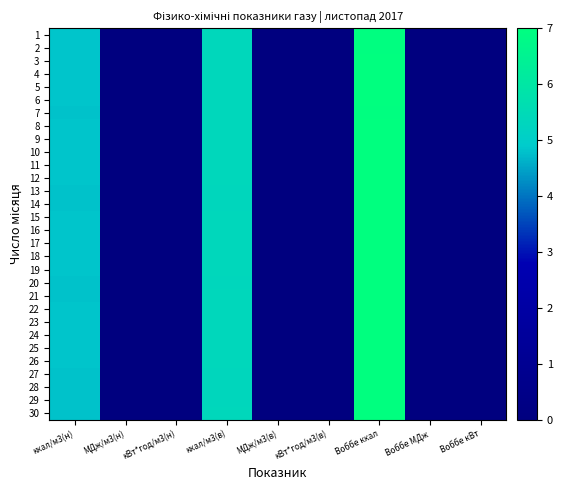

Reading left to right, list all the values displayed in this chart.

1: ккал/м3(н)=4.8	МДж/м3(н)=0.0	кВт*год/м3(н)=0.0	ккал/м3(в)=5.3	МДж/м3(в)=0.0	кВт*год/м3(в)=0.0	Воббе ккал=7.0	Воббе МДж=0.0	Воббе кВт=0.0
2: ккал/м3(н)=4.8	МДж/м3(н)=0.0	кВт*год/м3(н)=0.0	ккал/м3(в)=5.3	МДж/м3(в)=0.0	кВт*год/м3(в)=0.0	Воббе ккал=7.0	Воббе МДж=0.0	Воббе кВт=0.0
3: ккал/м3(н)=4.8	МДж/м3(н)=0.0	кВт*год/м3(н)=0.0	ккал/м3(в)=5.3	МДж/м3(в)=0.0	кВт*год/м3(в)=0.0	Воббе ккал=7.0	Воббе МДж=0.0	Воббе кВт=0.0
4: ккал/м3(н)=4.8	МДж/м3(н)=0.0	кВт*год/м3(н)=0.0	ккал/м3(в)=5.3	МДж/м3(в)=0.0	кВт*год/м3(в)=0.0	Воббе ккал=7.0	Воббе МДж=0.0	Воббе кВт=0.0
5: ккал/м3(н)=4.8	МДж/м3(н)=0.0	кВт*год/м3(н)=0.0	ккал/м3(в)=5.3	МДж/м3(в)=0.0	кВт*год/м3(в)=0.0	Воббе ккал=7.0	Воббе МДж=0.0	Воббе кВт=0.0
6: ккал/м3(н)=4.8	МДж/м3(н)=0.0	кВт*год/м3(н)=0.0	ккал/м3(в)=5.3	МДж/м3(в)=0.0	кВт*год/м3(в)=0.0	Воббе ккал=7.0	Воббе МДж=0.0	Воббе кВт=0.0
7: ккал/м3(н)=4.8	МДж/м3(н)=0.0	кВт*год/м3(н)=0.0	ккал/м3(в)=5.3	МДж/м3(в)=0.0	кВт*год/м3(в)=0.0	Воббе ккал=7.0	Воббе МДж=0.0	Воббе кВт=0.0
8: ккал/м3(н)=4.8	МДж/м3(н)=0.0	кВт*год/м3(н)=0.0	ккал/м3(в)=5.3	МДж/м3(в)=0.0	кВт*год/м3(в)=0.0	Воббе ккал=7.0	Воббе МДж=0.0	Воббе кВт=0.0
9: ккал/м3(н)=4.8	МДж/м3(н)=0.0	кВт*год/м3(н)=0.0	ккал/м3(в)=5.3	МДж/м3(в)=0.0	кВт*год/м3(в)=0.0	Воббе ккал=7.0	Воббе МДж=0.0	Воббе кВт=0.0
10: ккал/м3(н)=4.8	МДж/м3(н)=0.0	кВт*год/м3(н)=0.0	ккал/м3(в)=5.3	МДж/м3(в)=0.0	кВт*год/м3(в)=0.0	Воббе ккал=7.0	Воббе МДж=0.0	Воббе кВт=0.0
11: ккал/м3(н)=4.8	МДж/м3(н)=0.0	кВт*год/м3(н)=0.0	ккал/м3(в)=5.3	МДж/м3(в)=0.0	кВт*год/м3(в)=0.0	Воббе ккал=7.0	Воббе МДж=0.0	Воббе кВт=0.0
12: ккал/м3(н)=4.8	МДж/м3(н)=0.0	кВт*год/м3(н)=0.0	ккал/м3(в)=5.3	МДж/м3(в)=0.0	кВт*год/м3(в)=0.0	Воббе ккал=7.0	Воббе МДж=0.0	Воббе кВт=0.0
13: ккал/м3(н)=4.8	МДж/м3(н)=0.0	кВт*год/м3(н)=0.0	ккал/м3(в)=5.3	МДж/м3(в)=0.0	кВт*год/м3(в)=0.0	Воббе ккал=7.0	Воббе МДж=0.0	Воббе кВт=0.0
14: ккал/м3(н)=4.8	МДж/м3(н)=0.0	кВт*год/м3(н)=0.0	ккал/м3(в)=5.3	МДж/м3(в)=0.0	кВт*год/м3(в)=0.0	Воббе ккал=7.0	Воббе МДж=0.0	Воббе кВт=0.0
15: ккал/м3(н)=4.8	МДж/м3(н)=0.0	кВт*год/м3(н)=0.0	ккал/м3(в)=5.3	МДж/м3(в)=0.0	кВт*год/м3(в)=0.0	Воббе ккал=7.0	Воббе МДж=0.0	Воббе кВт=0.0
16: ккал/м3(н)=4.8	МДж/м3(н)=0.0	кВт*год/м3(н)=0.0	ккал/м3(в)=5.3	МДж/м3(в)=0.0	кВт*год/м3(в)=0.0	Воббе ккал=7.0	Воббе МДж=0.0	Воббе кВт=0.0
17: ккал/м3(н)=4.8	МДж/м3(н)=0.0	кВт*год/м3(н)=0.0	ккал/м3(в)=5.3	МДж/м3(в)=0.0	кВт*год/м3(в)=0.0	Воббе ккал=7.0	Воббе МДж=0.0	Воббе кВт=0.0
18: ккал/м3(н)=4.8	МДж/м3(н)=0.0	кВт*год/м3(н)=0.0	ккал/м3(в)=5.3	МДж/м3(в)=0.0	кВт*год/м3(в)=0.0	Воббе ккал=7.0	Воббе МДж=0.0	Воббе кВт=0.0
19: ккал/м3(н)=4.8	МДж/м3(н)=0.0	кВт*год/м3(н)=0.0	ккал/м3(в)=5.3	МДж/м3(в)=0.0	кВт*год/м3(в)=0.0	Воббе ккал=7.0	Воббе МДж=0.0	Воббе кВт=0.0
20: ккал/м3(н)=4.8	МДж/м3(н)=0.0	кВт*год/м3(н)=0.0	ккал/м3(в)=5.3	МДж/м3(в)=0.0	кВт*год/м3(в)=0.0	Воббе ккал=7.0	Воббе МДж=0.0	Воббе кВт=0.0
21: ккал/м3(н)=4.8	МДж/м3(н)=0.0	кВт*год/м3(н)=0.0	ккал/м3(в)=5.3	МДж/м3(в)=0.0	кВт*год/м3(в)=0.0	Воббе ккал=7.0	Воббе МДж=0.0	Воббе кВт=0.0
22: ккал/м3(н)=4.8	МДж/м3(н)=0.0	кВт*год/м3(н)=0.0	ккал/м3(в)=5.3	МДж/м3(в)=0.0	кВт*год/м3(в)=0.0	Воббе ккал=7.0	Воббе МДж=0.0	Воббе кВт=0.0
23: ккал/м3(н)=4.8	МДж/м3(н)=0.0	кВт*год/м3(н)=0.0	ккал/м3(в)=5.3	МДж/м3(в)=0.0	кВт*год/м3(в)=0.0	Воббе ккал=7.0	Воббе МДж=0.0	Воббе кВт=0.0
24: ккал/м3(н)=4.8	МДж/м3(н)=0.0	кВт*год/м3(н)=0.0	ккал/м3(в)=5.3	МДж/м3(в)=0.0	кВт*год/м3(в)=0.0	Воббе ккал=7.0	Воббе МДж=0.0	Воббе кВт=0.0
25: ккал/м3(н)=4.8	МДж/м3(н)=0.0	кВт*год/м3(н)=0.0	ккал/м3(в)=5.3	МДж/м3(в)=0.0	кВт*год/м3(в)=0.0	Воббе ккал=7.0	Воббе МДж=0.0	Воббе кВт=0.0
26: ккал/м3(н)=4.8	МДж/м3(н)=0.0	кВт*год/м3(н)=0.0	ккал/м3(в)=5.3	МДж/м3(в)=0.0	кВт*год/м3(в)=0.0	Воббе ккал=7.0	Воббе МДж=0.0	Воббе кВт=0.0
27: ккал/м3(н)=4.8	МДж/м3(н)=0.0	кВт*год/м3(н)=0.0	ккал/м3(в)=5.3	МДж/м3(в)=0.0	кВт*год/м3(в)=0.0	Воббе ккал=7.0	Воббе МДж=0.0	Воббе кВт=0.0
28: ккал/м3(н)=4.8	МДж/м3(н)=0.0	кВт*год/м3(н)=0.0	ккал/м3(в)=5.3	МДж/м3(в)=0.0	кВт*год/м3(в)=0.0	Воббе ккал=7.0	Воббе МДж=0.0	Воббе кВт=0.0
29: ккал/м3(н)=4.8	МДж/м3(н)=0.0	кВт*год/м3(н)=0.0	ккал/м3(в)=5.3	МДж/м3(в)=0.0	кВт*год/м3(в)=0.0	Воббе ккал=7.0	Воббе МДж=0.0	Воббе кВт=0.0
30: ккал/м3(н)=4.8	МДж/м3(н)=0.0	кВт*год/м3(н)=0.0	ккал/м3(в)=5.3	МДж/м3(в)=0.0	кВт*год/м3(в)=0.0	Воббе ккал=7.0	Воббе МДж=0.0	Воббе кВт=0.0